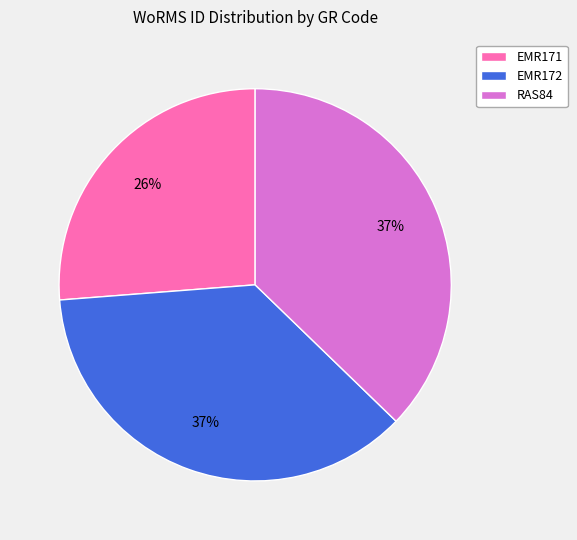

Is there a majority slice in this chart?

No